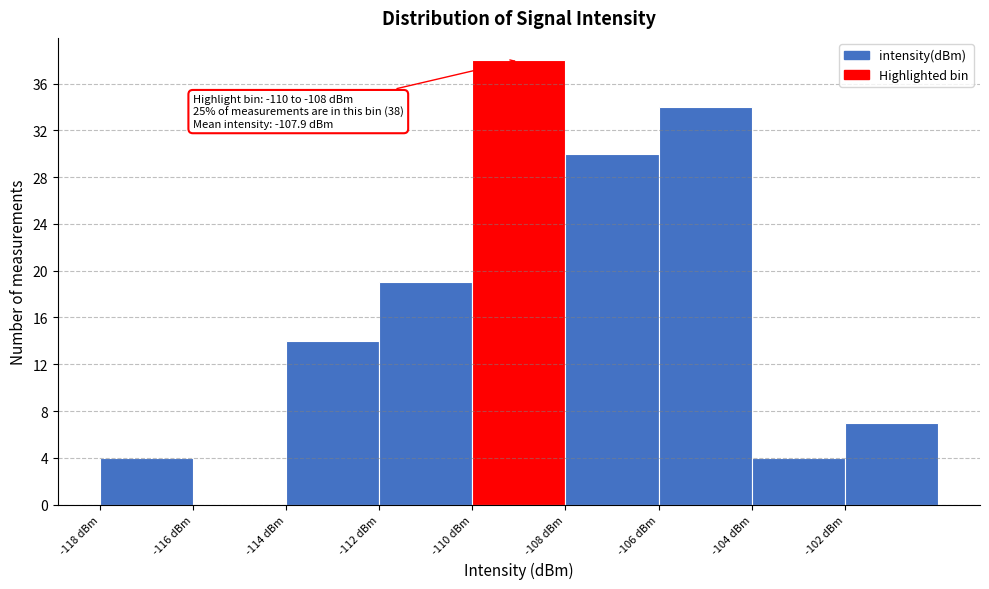

Which range on the x-axis has the tallest bar?

-110 to -108